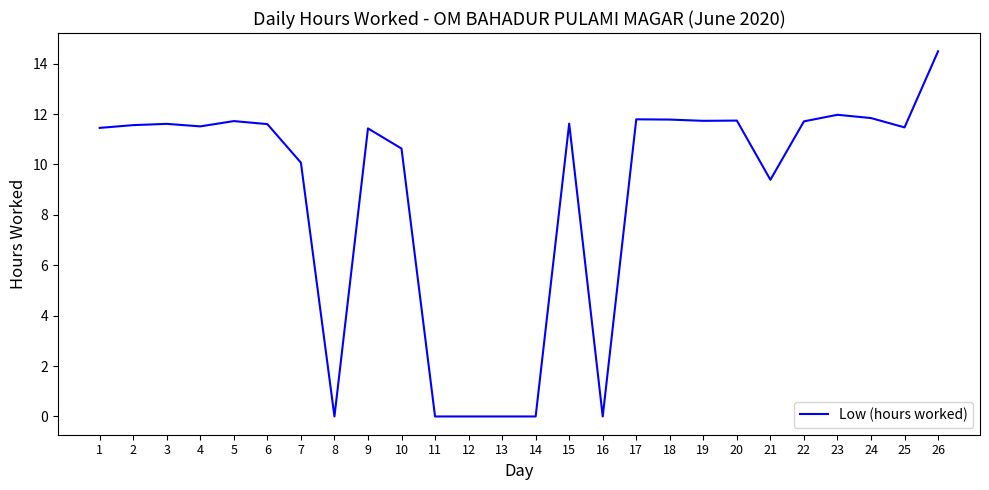

What value does the data have at 6?

11.6